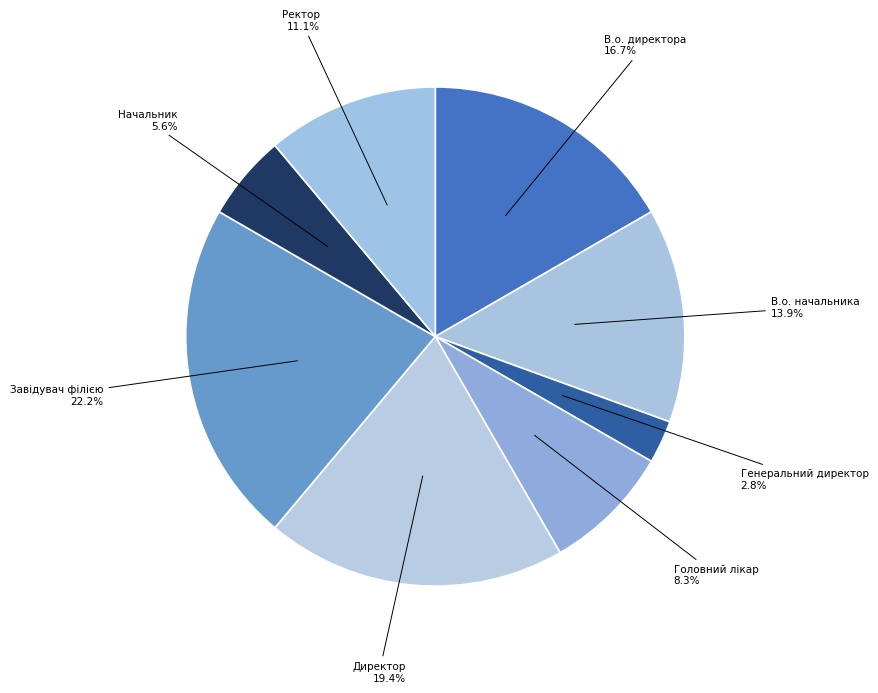

How many slices are in this pie chart?

8